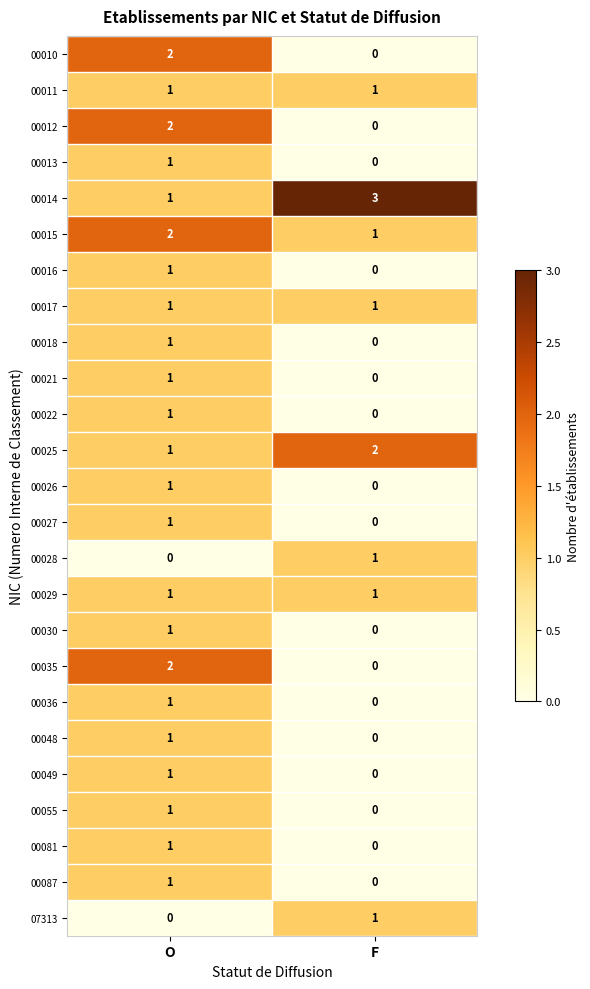

At which label does 00030 reach its peak?

O